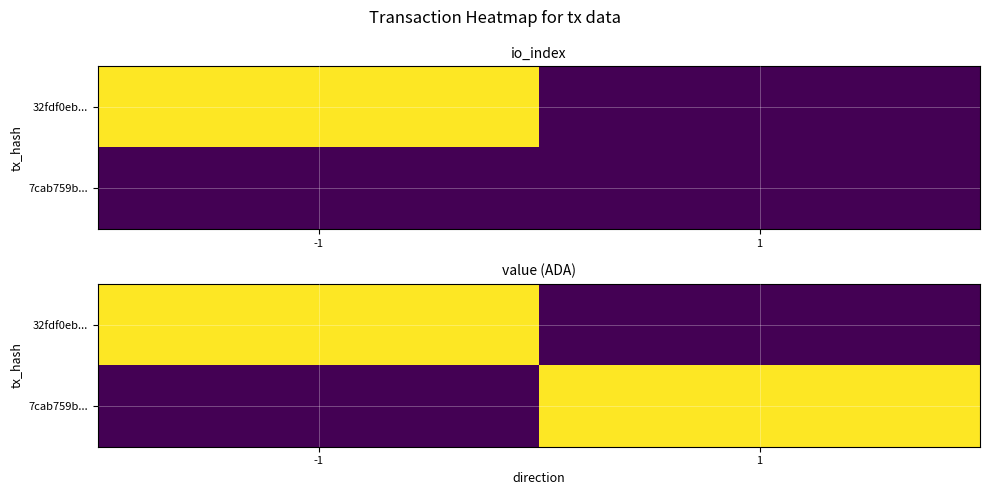

At which category does the chart reach its minimum across all series?

1